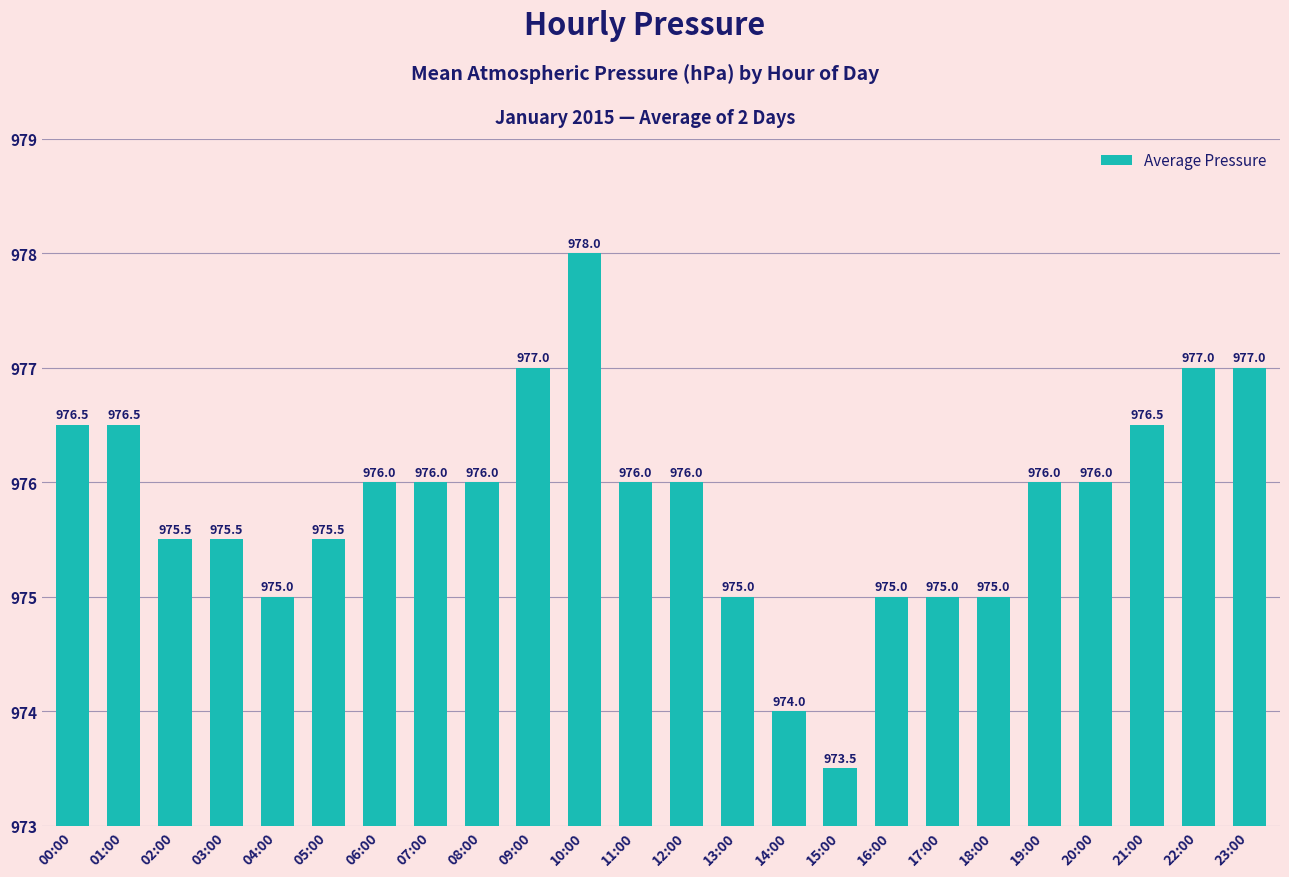

The value at 15:00 is 1702.9. True or false?

False